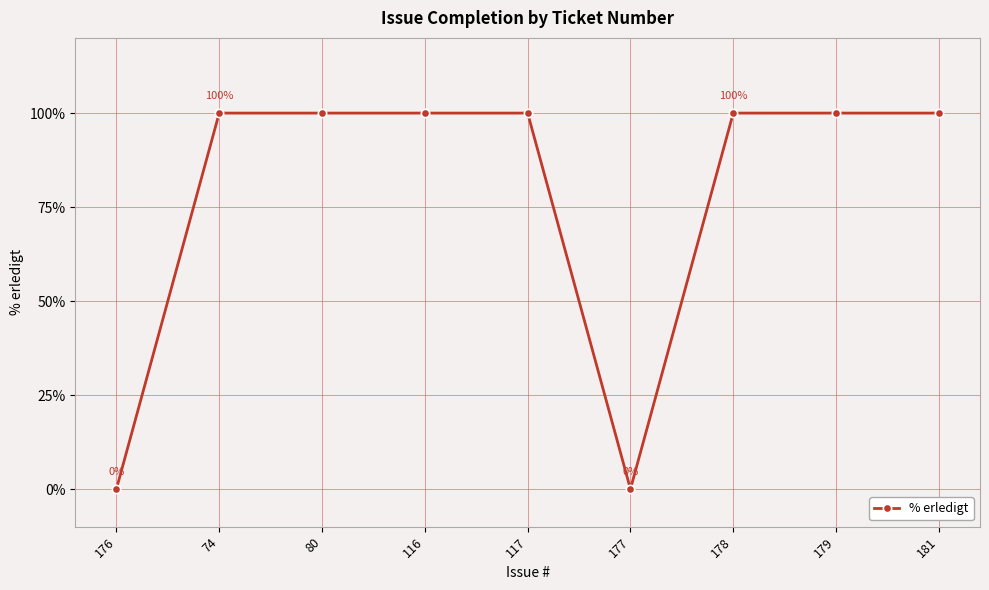

What position from the left is 80?

3